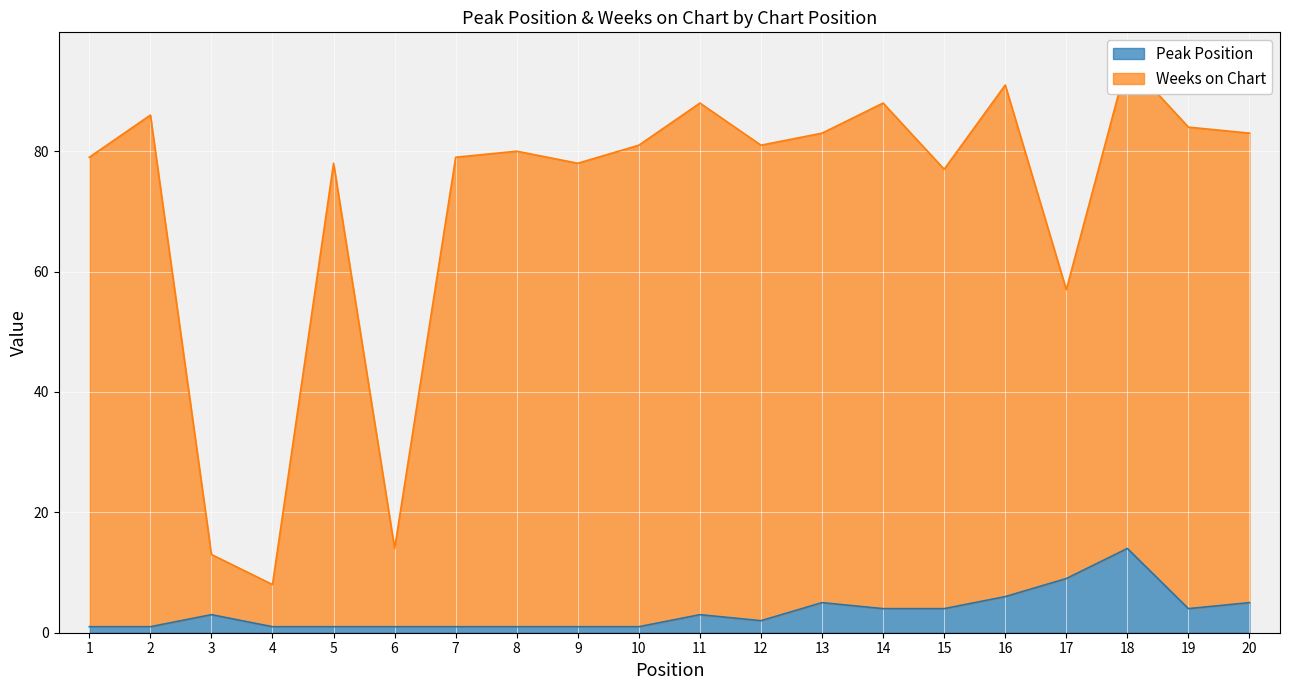

At which category does Weeks on Chart reach its first local valley?

4